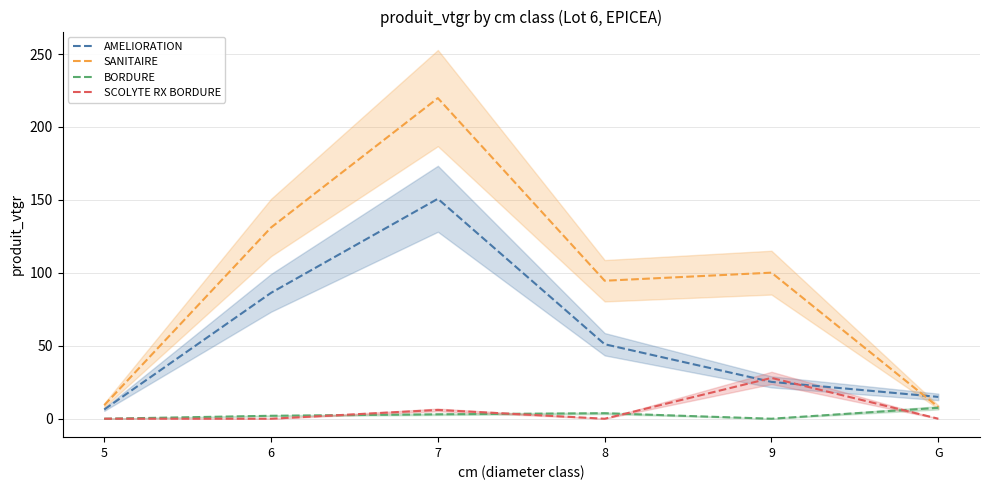

At 8, list the series in order from smallest to largest.

SCOLYTE RX BORDURE, BORDURE, AMELIORATION, SANITAIRE